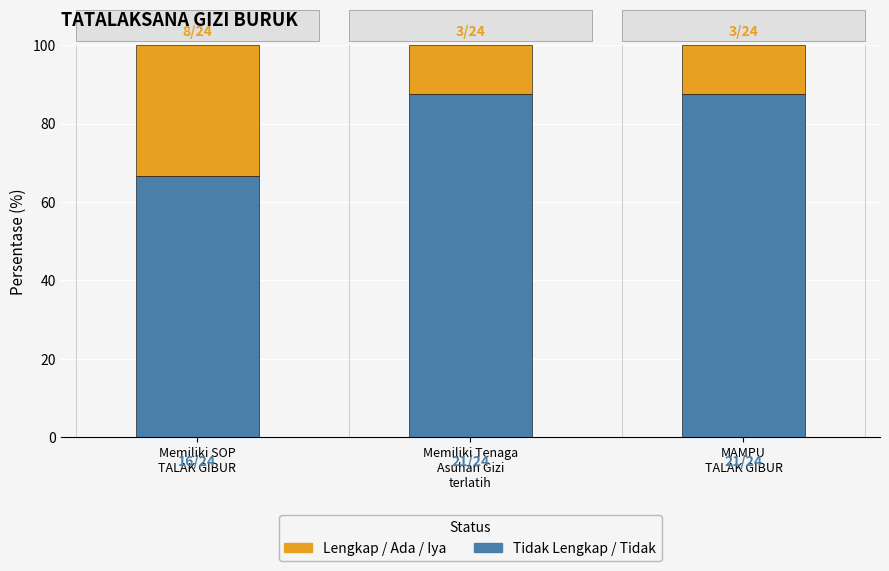

What is the difference between the second highest and minimum values in the Tidak Lengkap / Tidak series?

20.8